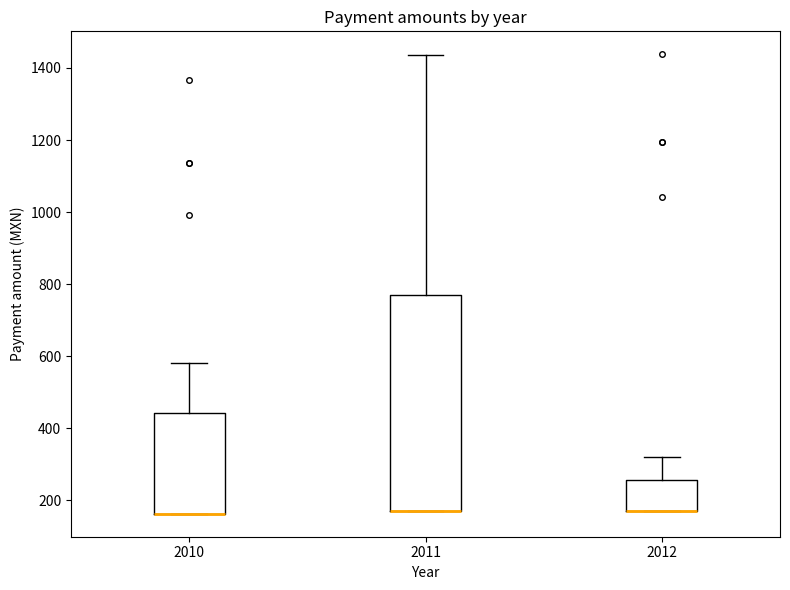

Which box is the tallest, from its lower edge to its upper edge?

2011